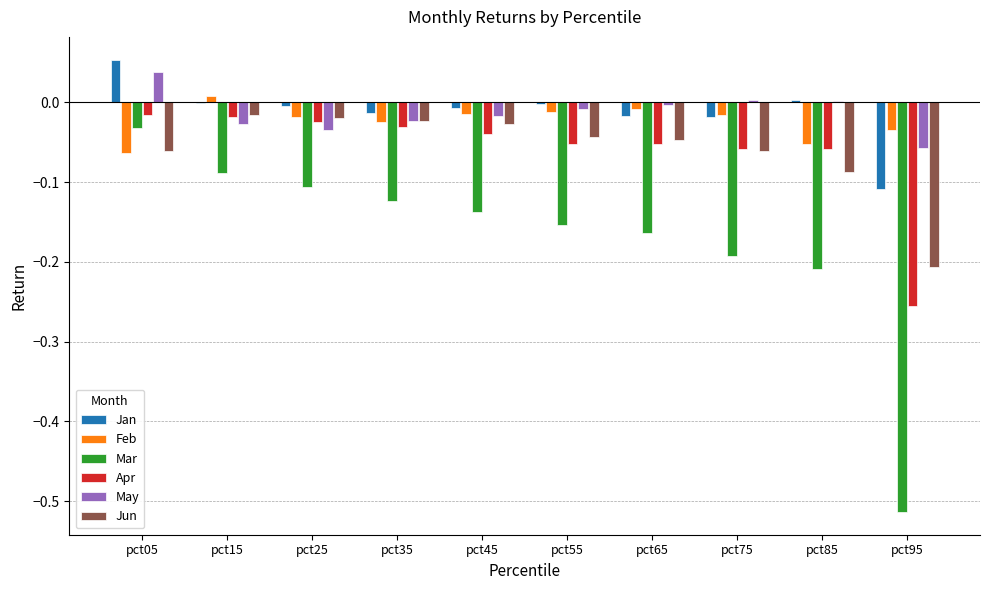

The value of Feb at pct05 is -0.1. True or false?

True